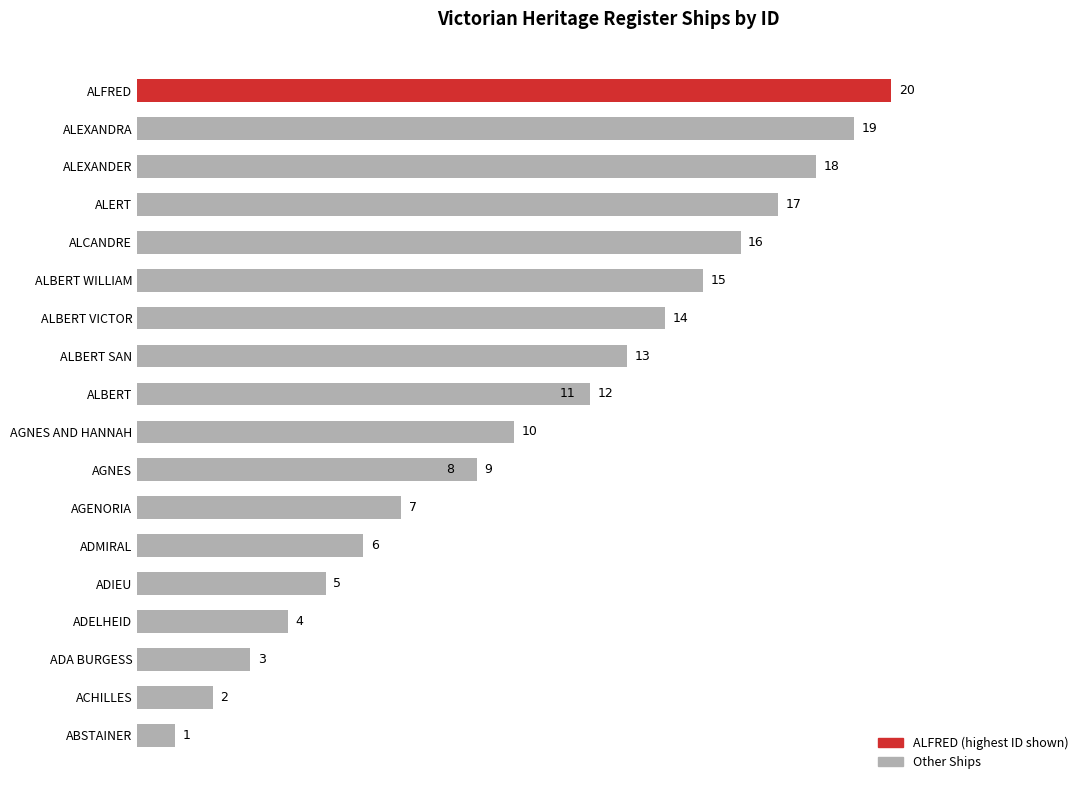

What is the sum of the values at ALEXANDER and ACHILLES?

20